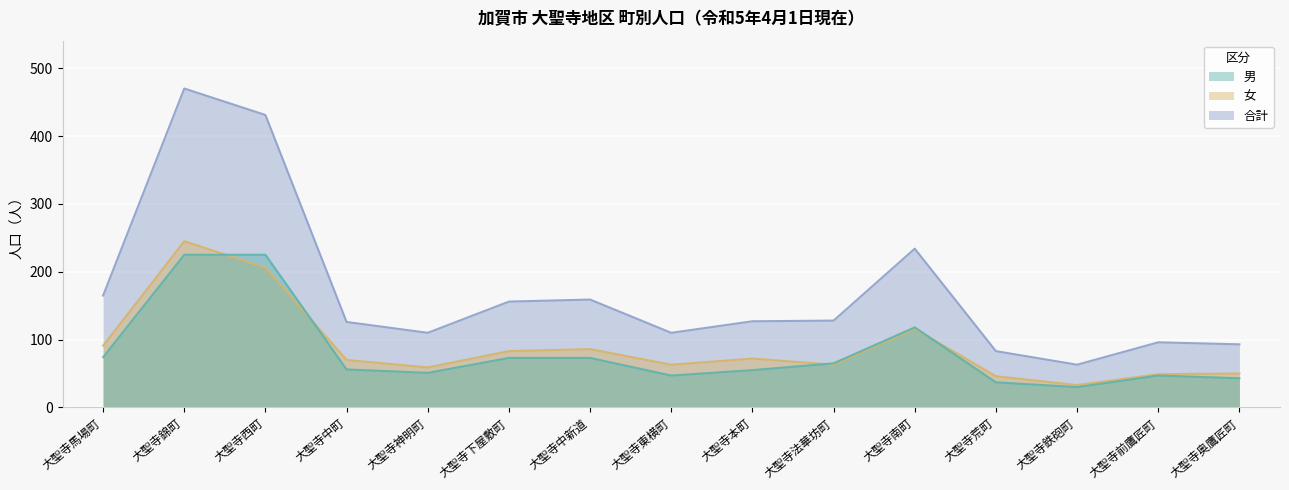

Rank the series at 大聖寺錦町 from lowest to highest value.

男, 女, 合計